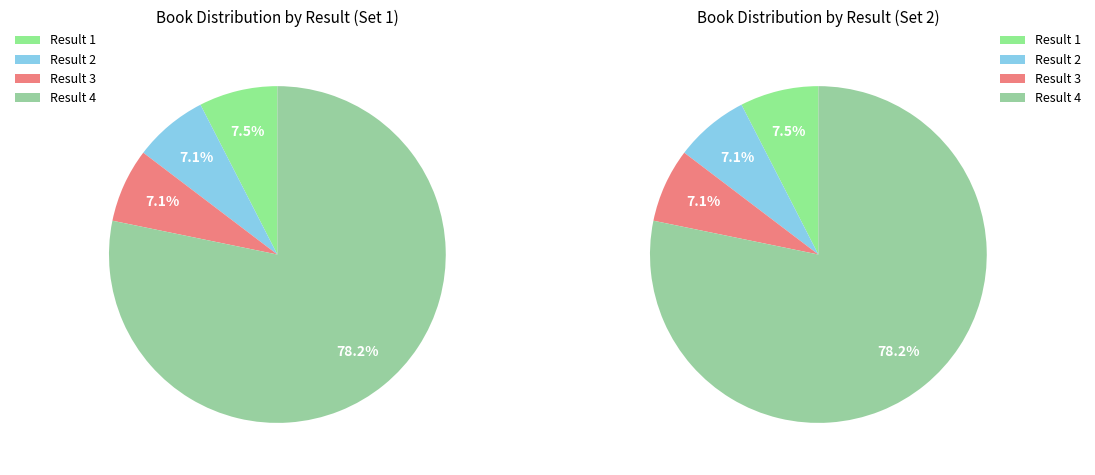

Which slice is the largest?

4